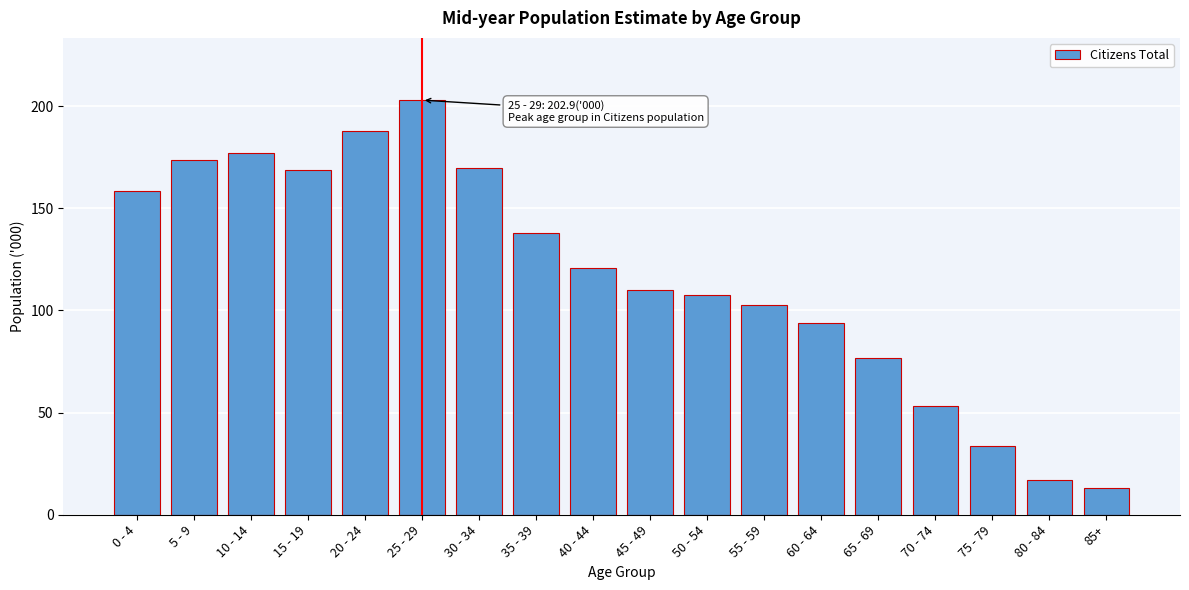

Reading left to right, transcribe all the data shown in this chart.

0 - 4=158.4	5 - 9=173.5	10 - 14=176.9	15 - 19=168.8	20 - 24=187.7	25 - 29=202.9	30 - 34=169.9	35 - 39=138.1	40 - 44=120.5	45 - 49=110.2	50 - 54=107.4	55 - 59=102.8	60 - 64=93.8	65 - 69=76.7	70 - 74=53.2	75 - 79=33.6	80 - 84=16.9	85+=13.3